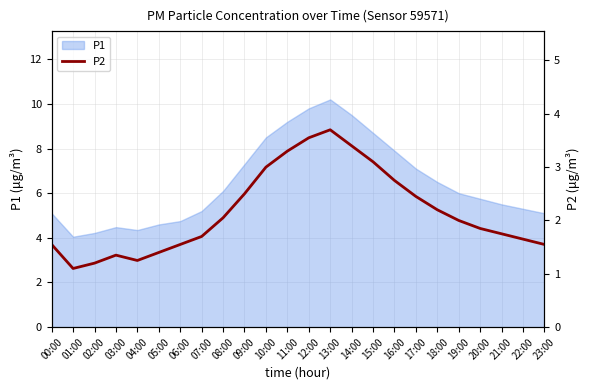

Is it true that the value at 13:00 is 3.7?

True